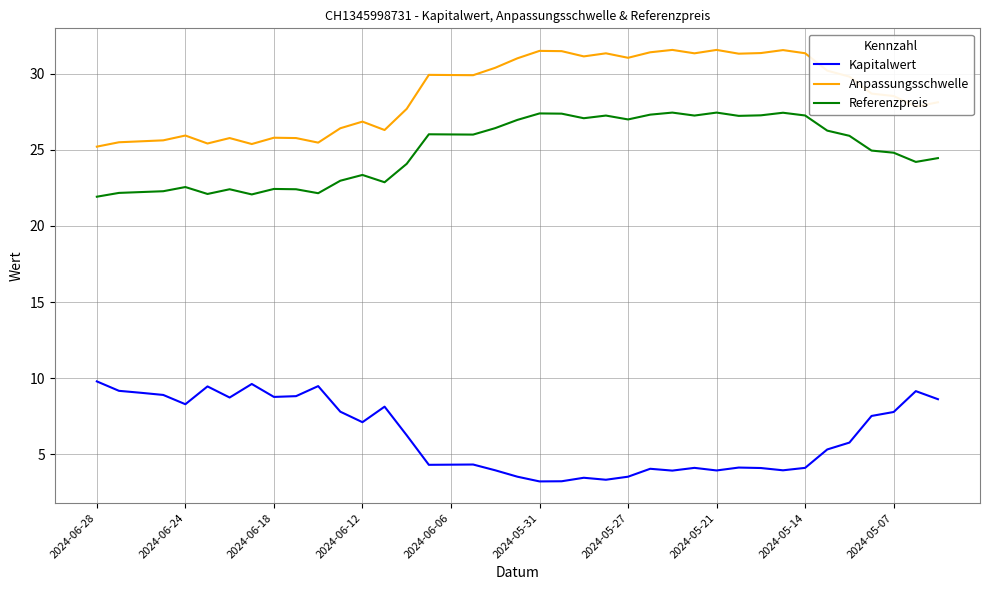

What is the difference between the maximum and minimum values in the Anpassungsschwelle series?

6.4